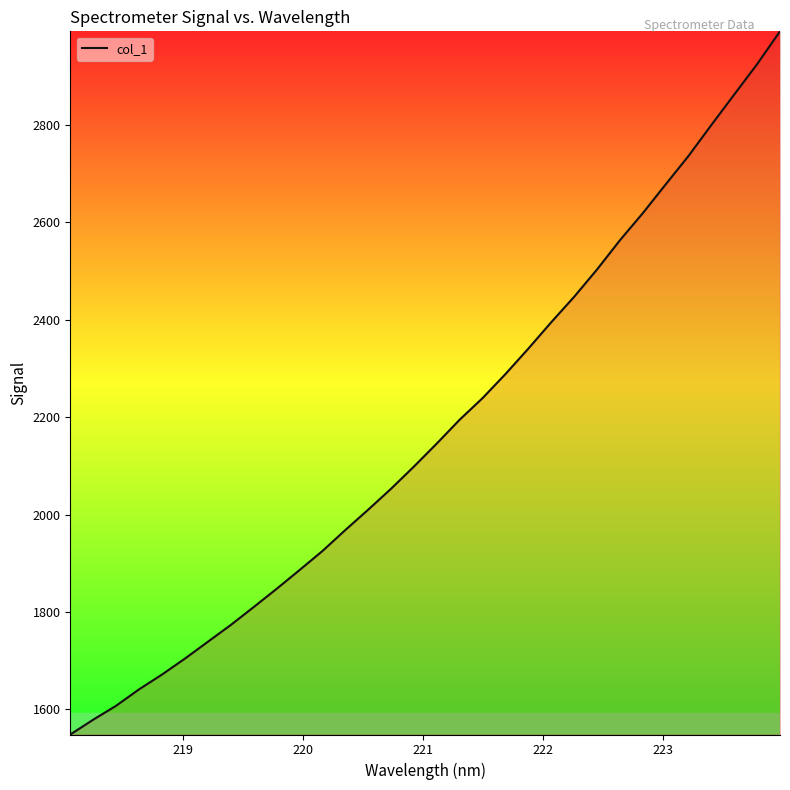

What is the smallest value displayed?

1548.4